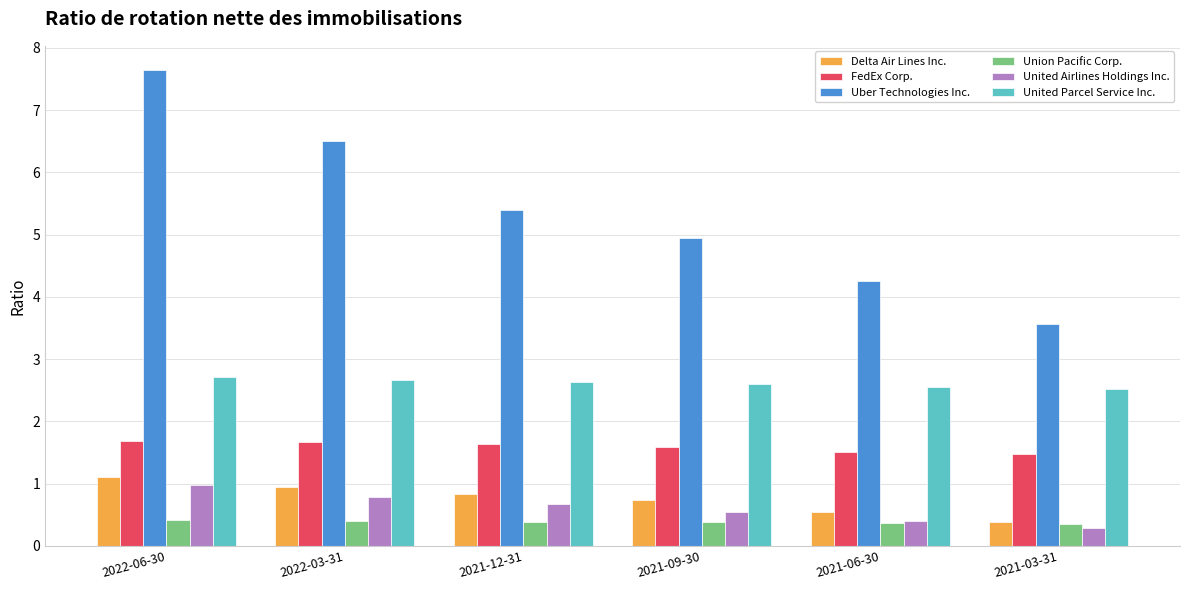

True or false: United Parcel Service Inc. has a value of 1.4 at 2021-03-31.

False